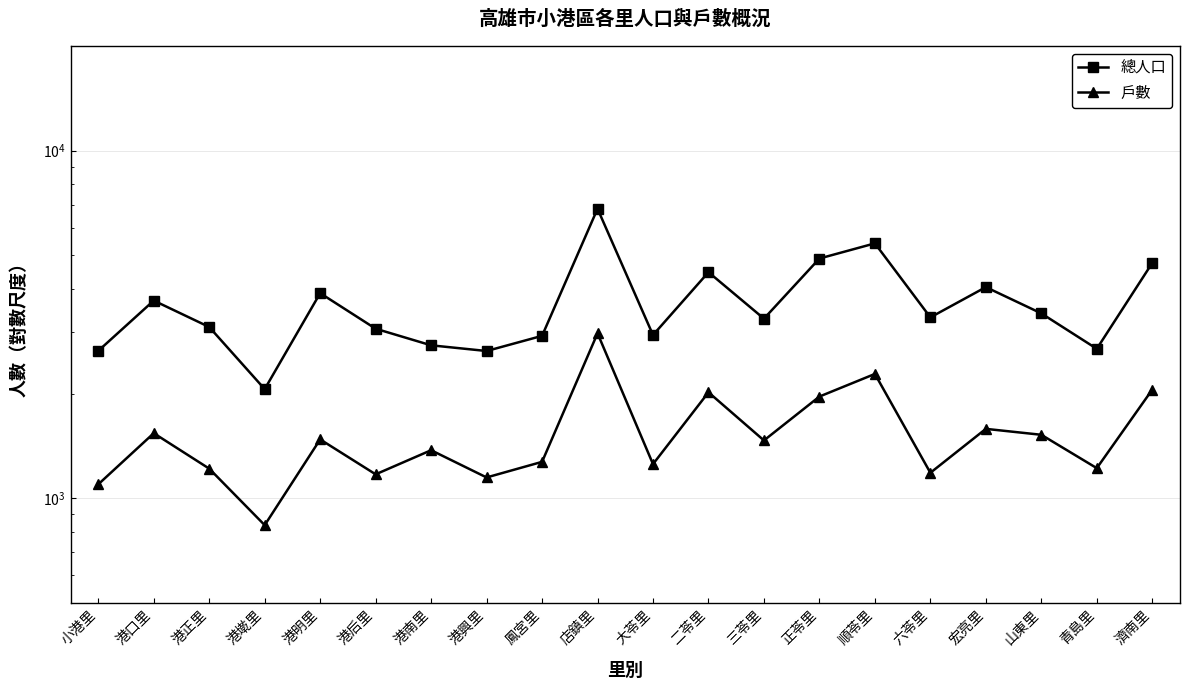

Does the chart have visible grid lines?

Yes